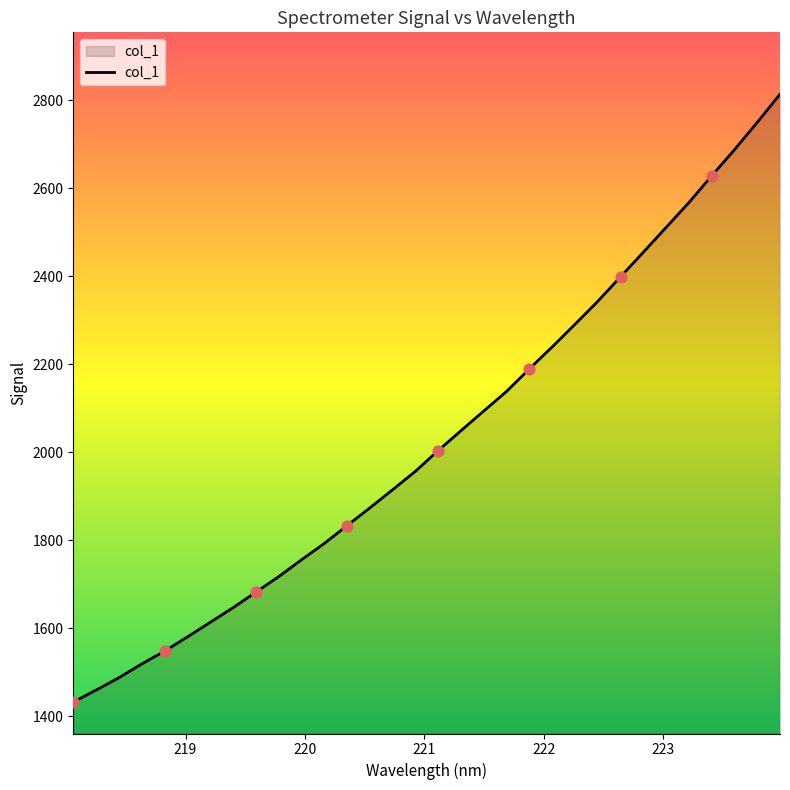

What is the difference between the maximum and minimum values?

1382.1